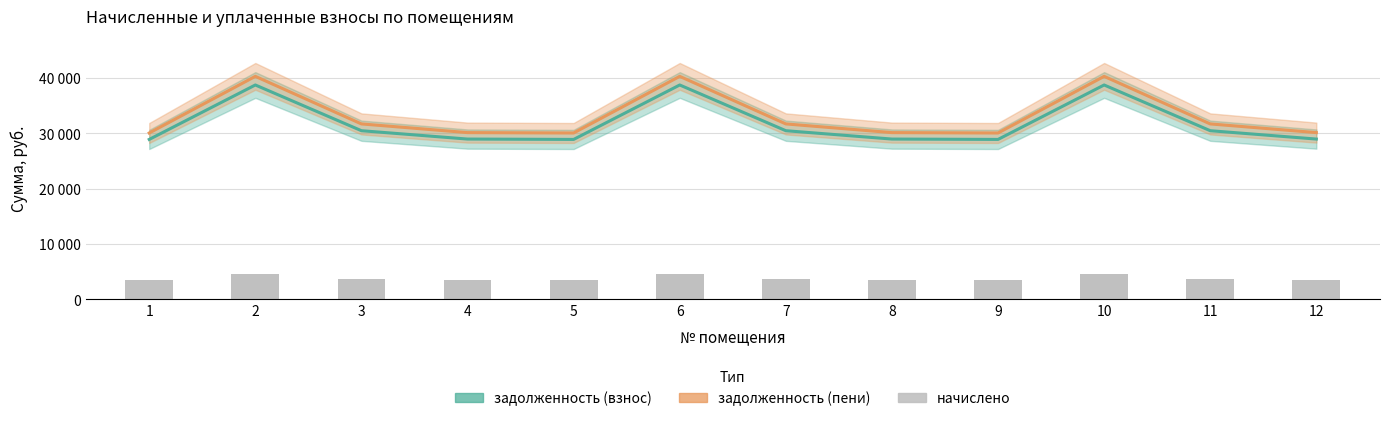

At which label does начислено reach its peak?

2